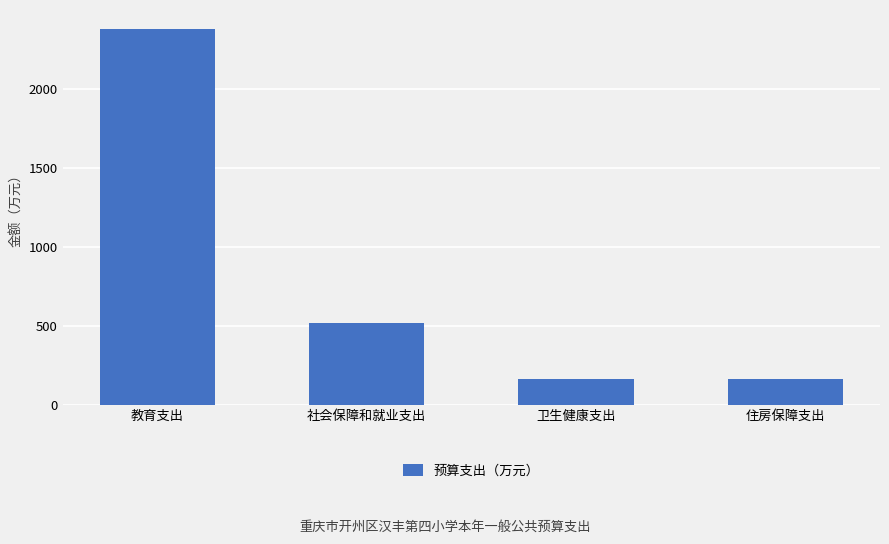

Read the value at 卫生健康支出.

163.2